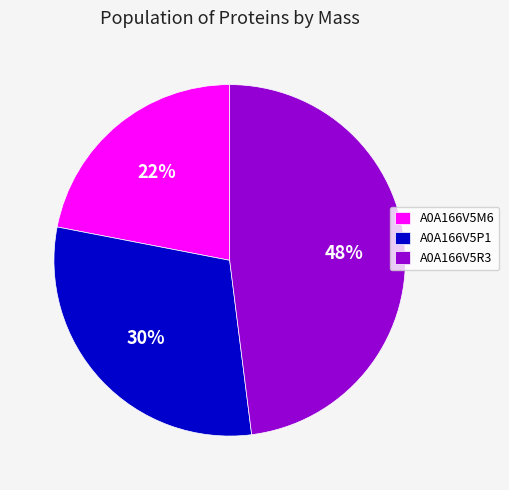

What is the ratio of the value at A0A166V5R3 to the value at A0A166V5M6?

2.2